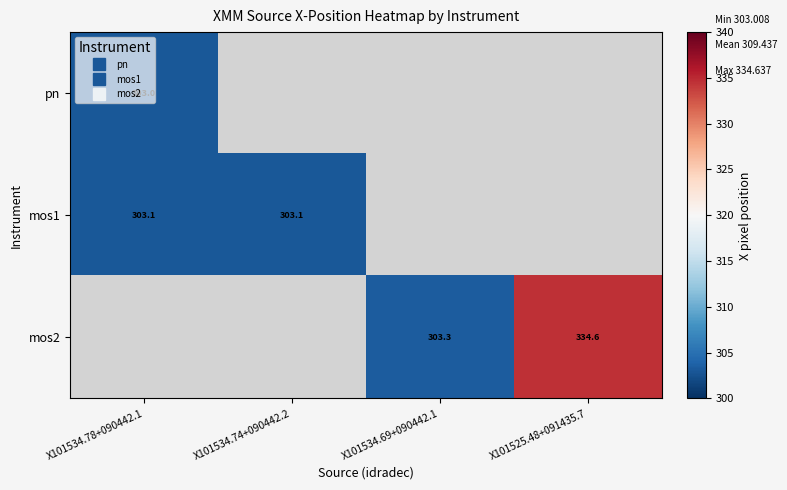

Is it true that mos2 equals 166.1 at X101525.48+091435.7?

False